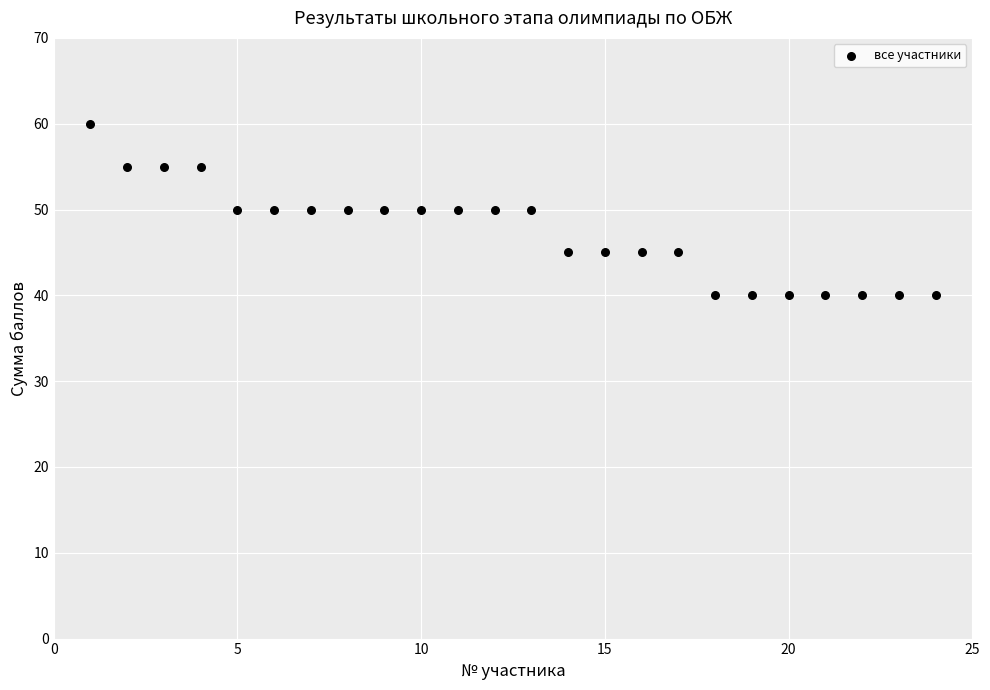

What is the range of Y values (max minus min)?

20